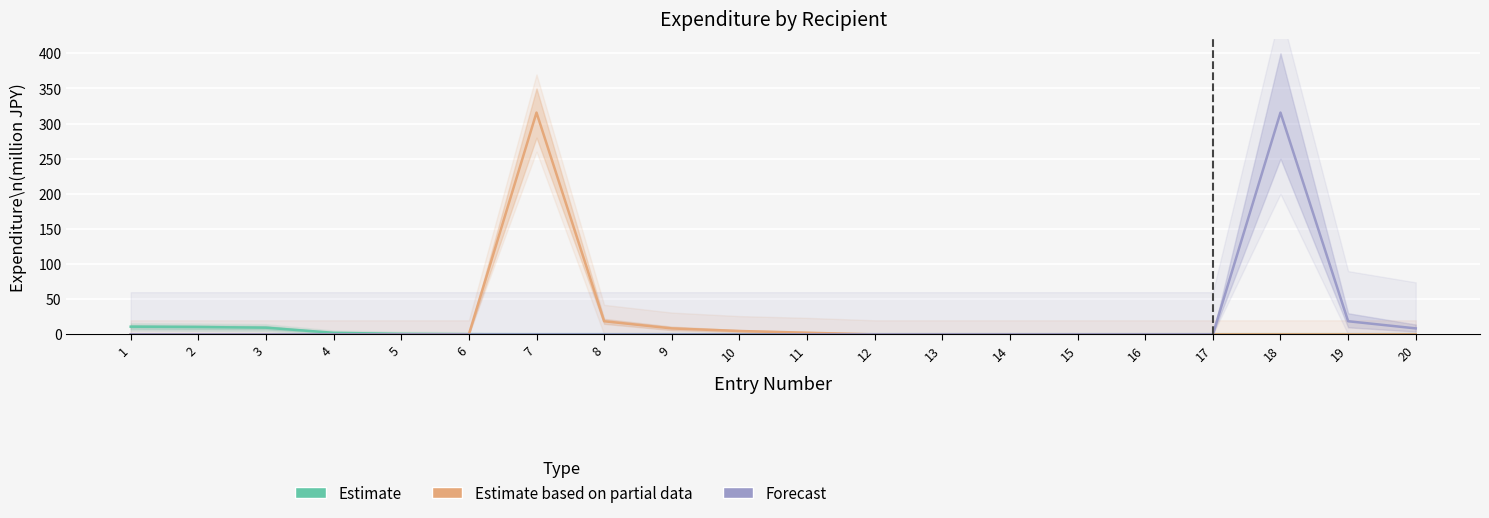

What is the sum of the Estimate based on partial data values at 15 and 11?

2.3